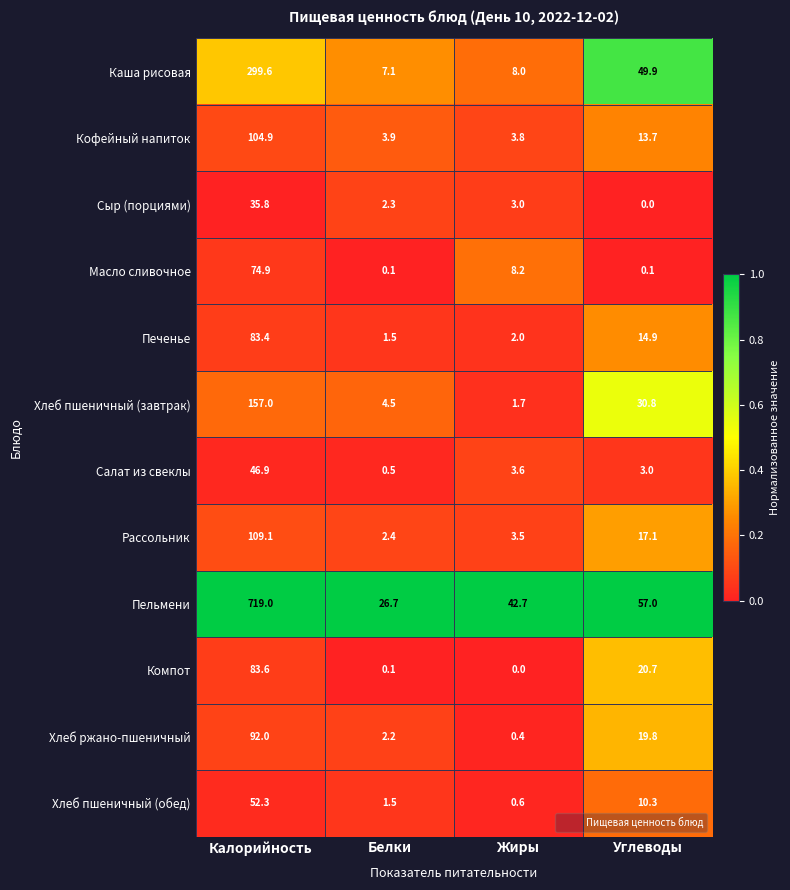

What is the highest value of the Масло сливочное series?

74.9